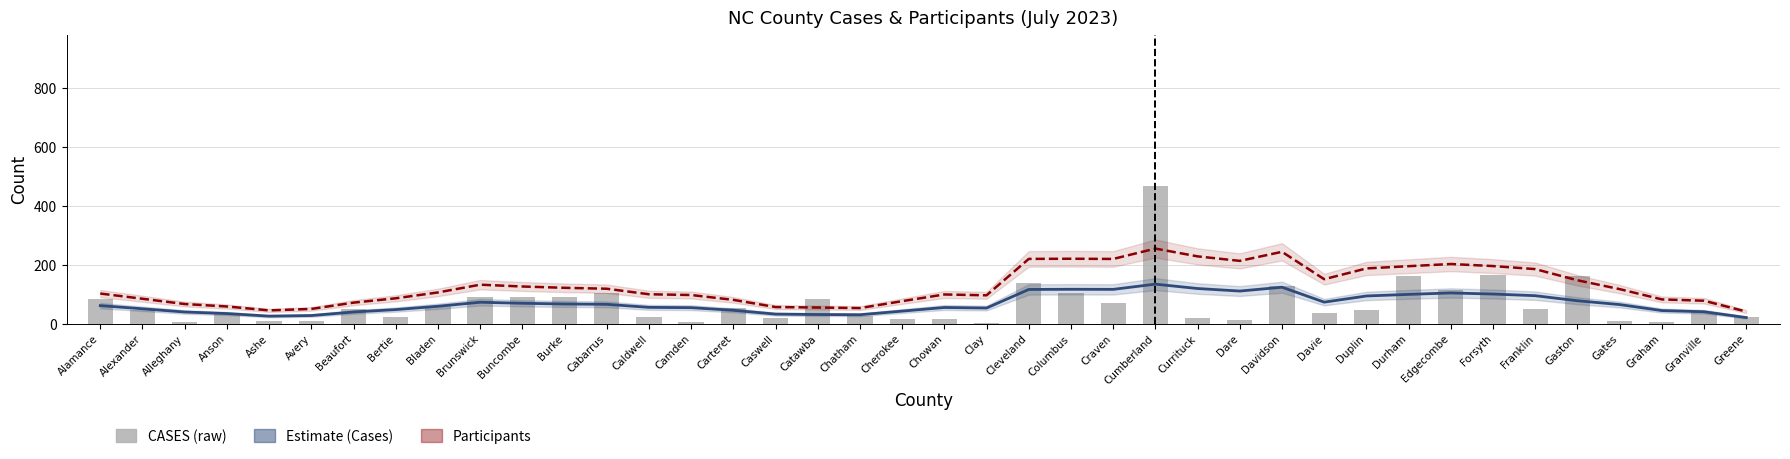

Rank the series by their maximum value, from highest to lowest.

CASES (raw), Participants (estimate), Cases (estimate)